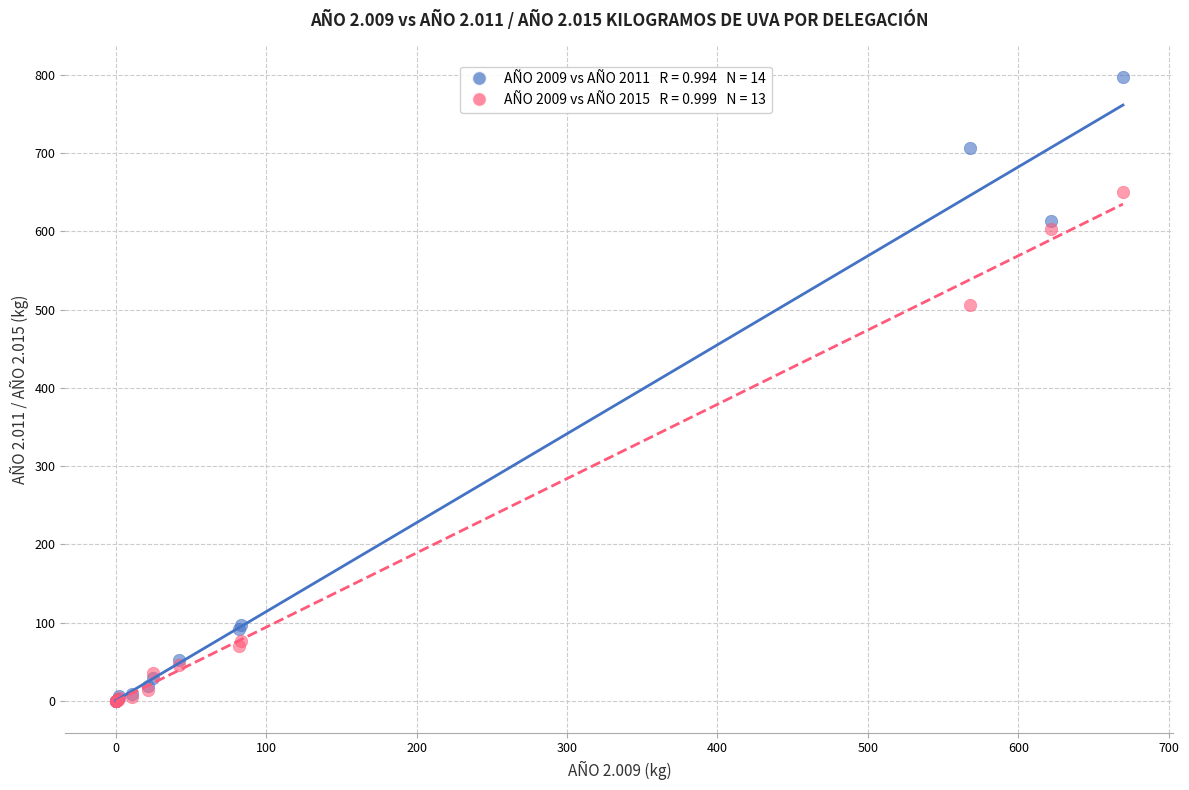

Across all series, what Y value is closest to 398?

505.3